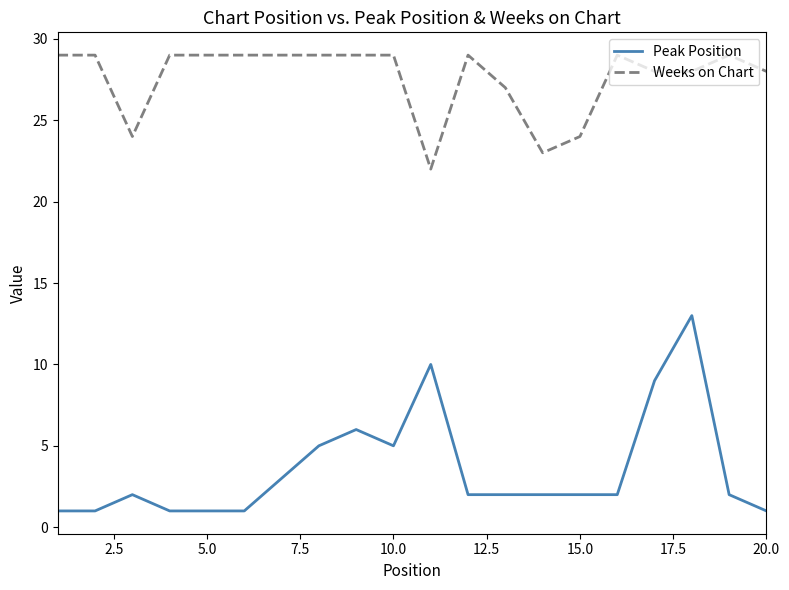

True or false: Weeks on Chart and Peak Position intersect in this chart.

False